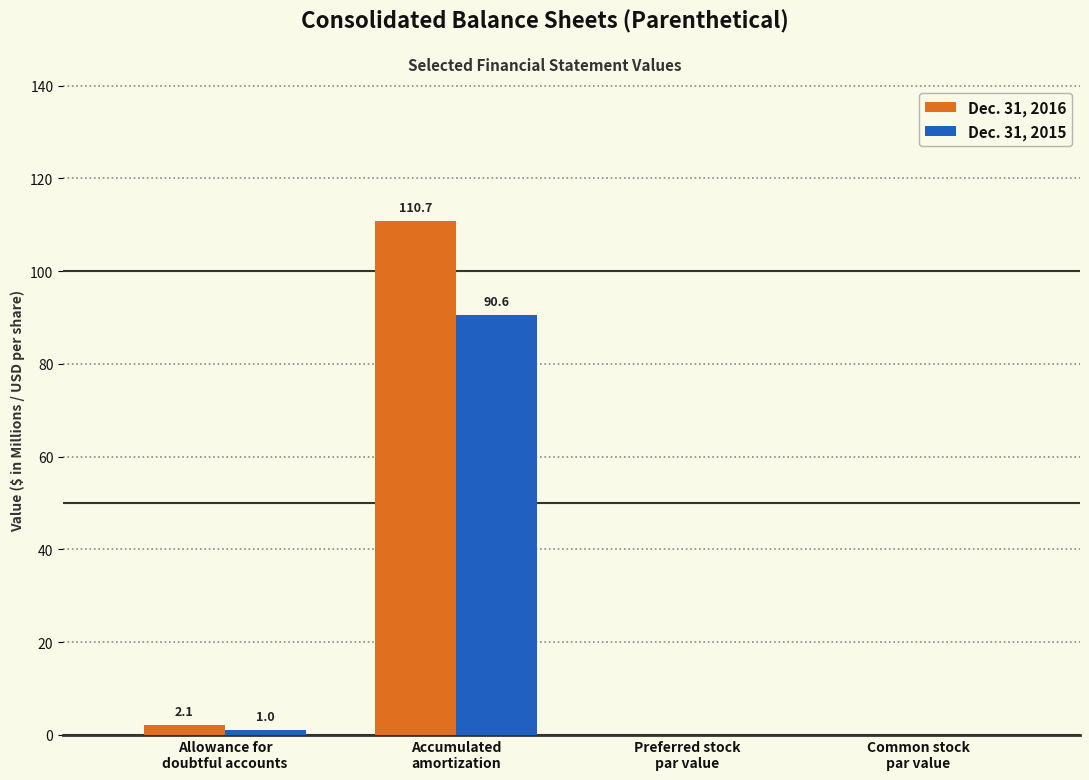

How many groups of bars are there?

4